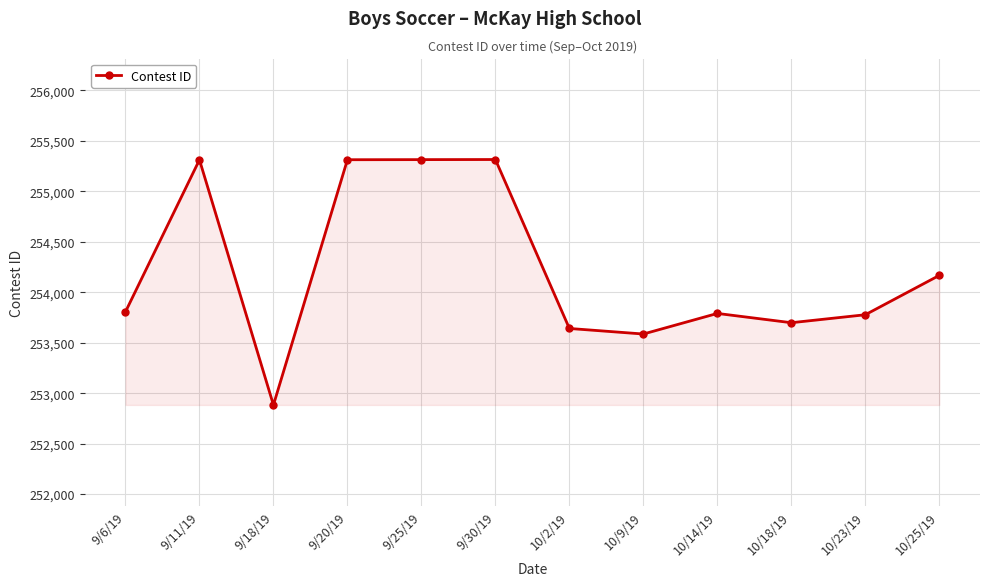

What is the average value?

254217